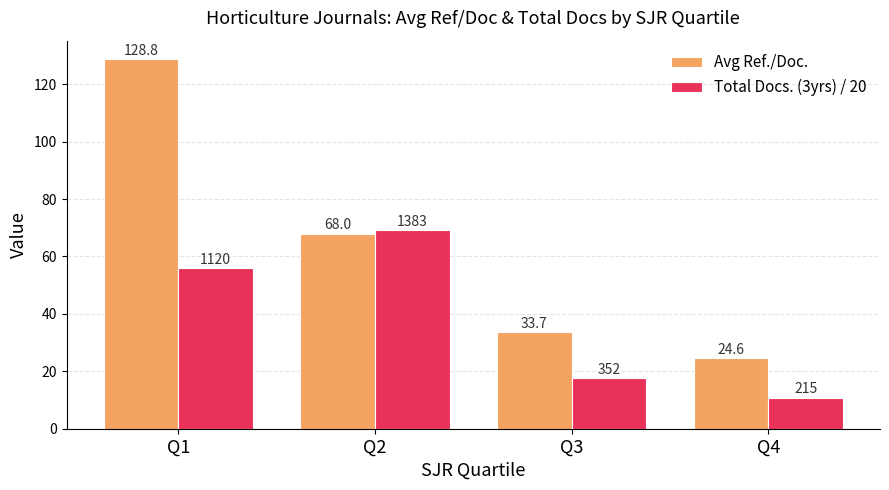

At which label does Avg Ref./Doc. reach its minimum?

Q4